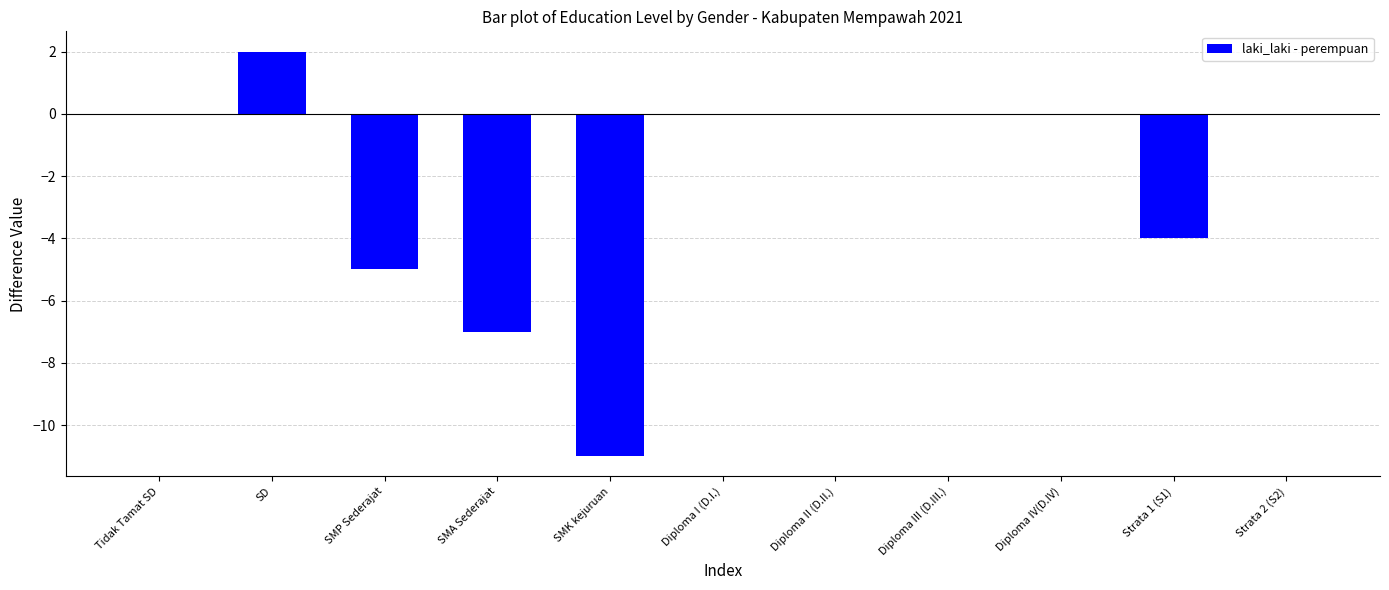

True or false: the data shows 0 at Tidak Tamat SD.

True